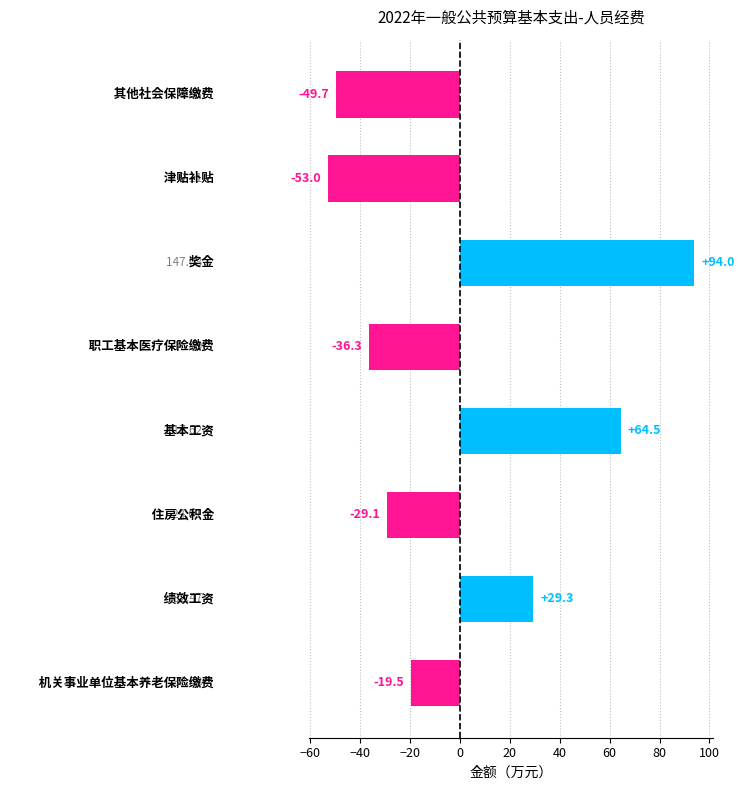

Count the number of categories in the chart.

8